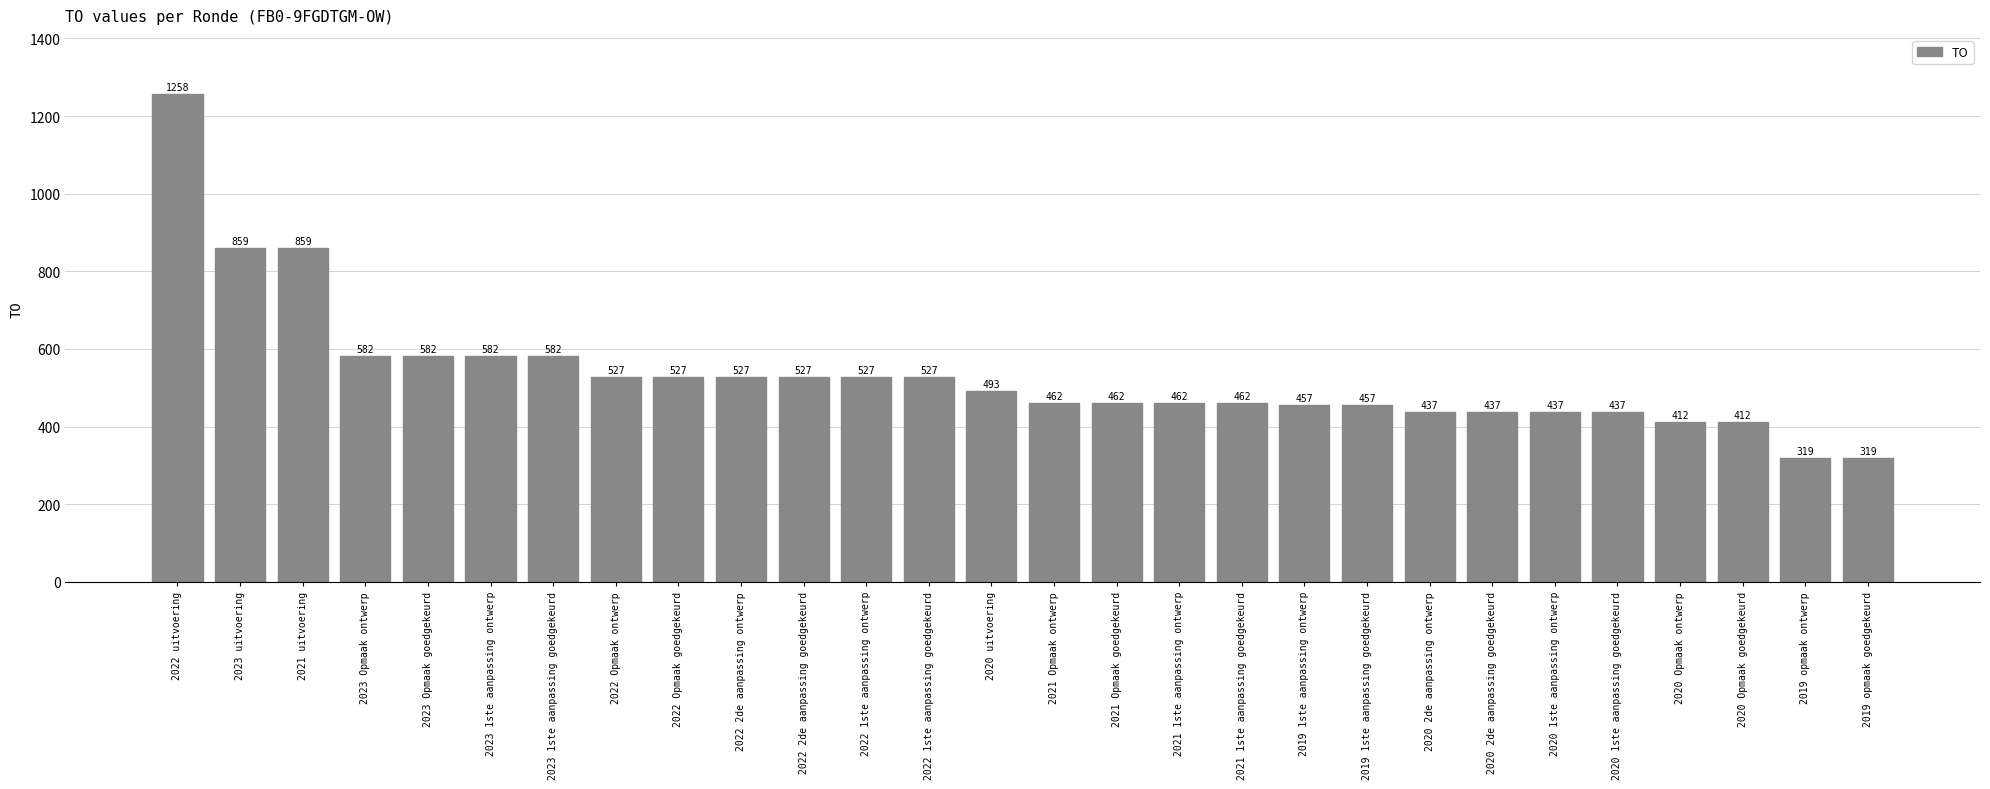

Read the value at 2021 Opmaak goedgekeurd.

462